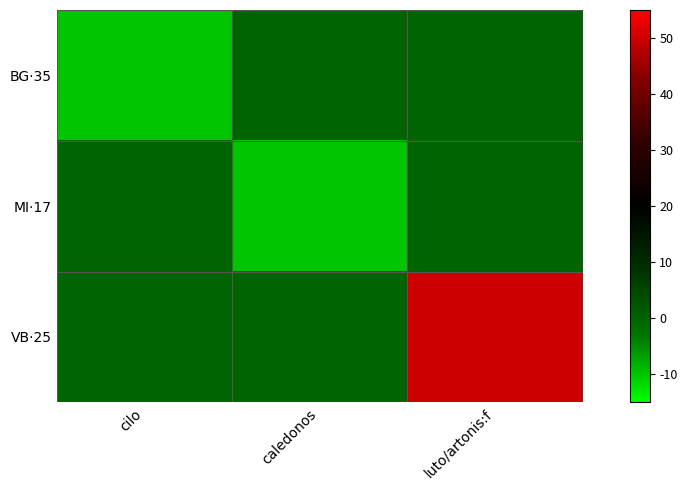

Which has a higher value, caledonos or cilo?

caledonos